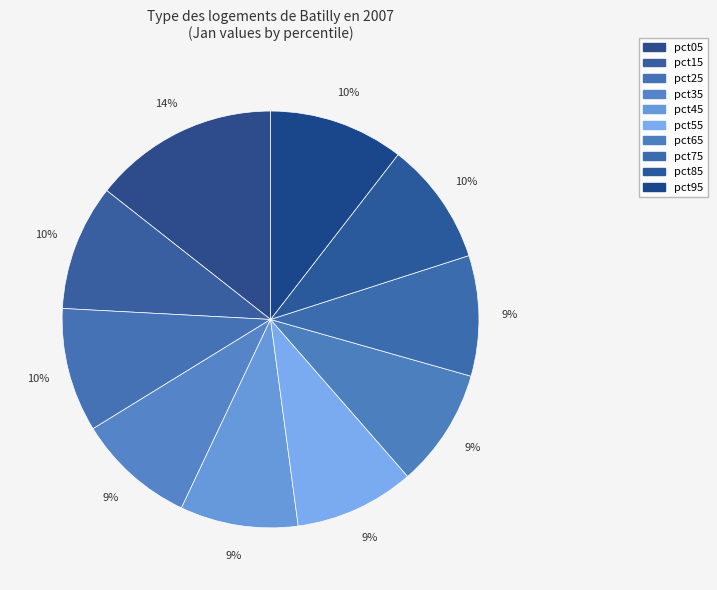

How many slices are in this pie chart?

10